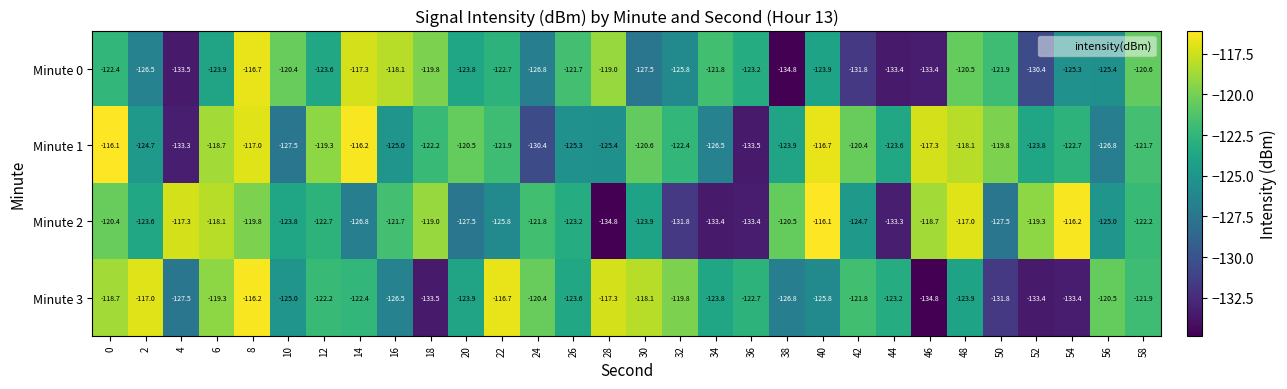

At 52, list the series in order from largest to smallest.

Minute 2, Minute 1, Minute 0, Minute 3